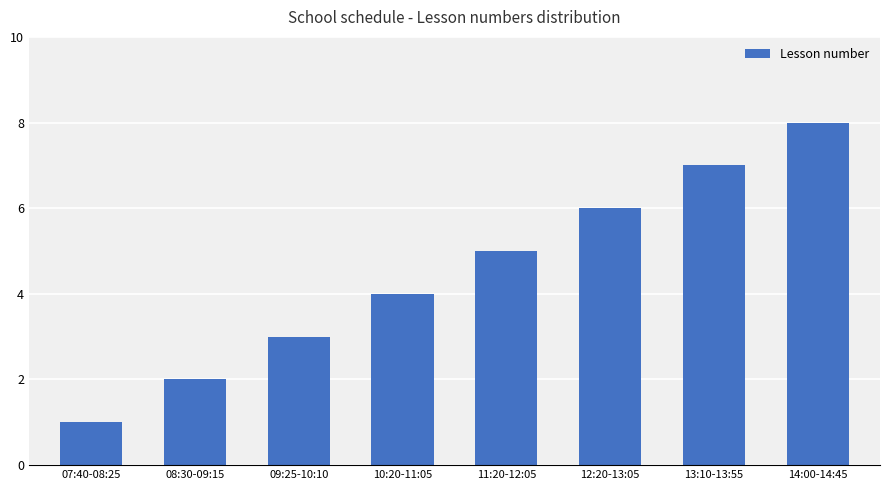

What value does the data have at 08:30-09:15?

2